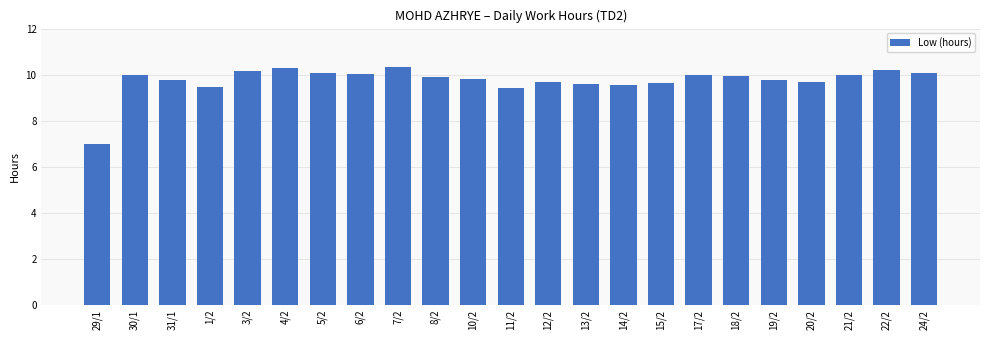

What is the label of the 12th bar from the right?

11/2